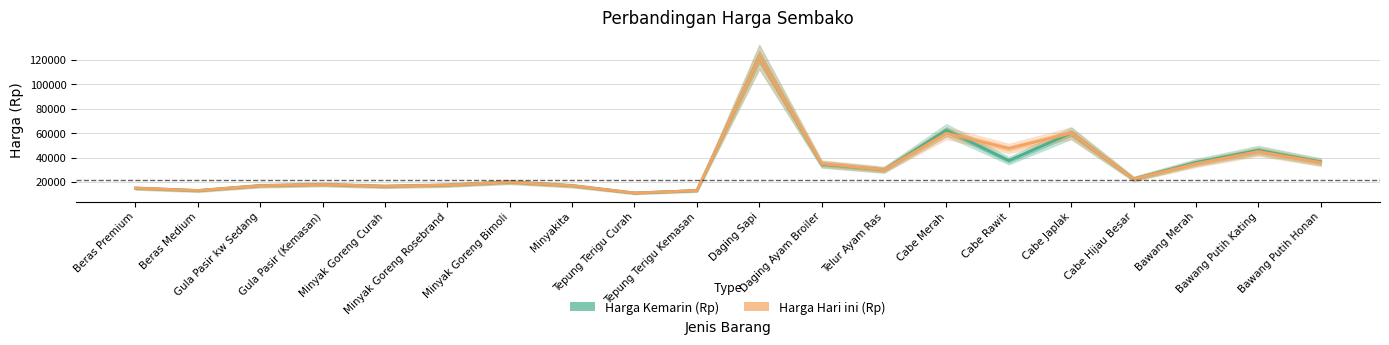

Reading left to right, list all the values displayed in this chart.

Harga Kemarin (Rp): Beras Premium=15000	Beras Medium=13000	Gula Pasir kw Sedang=17000	Gula Pasir (Kemasan)=18000	Minyak Goreng Curah=16500	Minyak Goreng Rosebrand=17500	Minyak Goreng Bimoli=20000	Minyakita=17000	Tepung Terigu Curah=11000	Tepung Terigu Kemasan=13000	Daging Sapi=122500	Daging Ayam Broiler=34500	Telur Ayam Ras=30000	Cabe Merah=62500	Cabe Rawit=37500	Cabe Japlak=60000	Cabe Hijau Besar=22500	Bawang Merah=36000	Bawang Putih Kating=46000	Bawang Putih Honan=36500
Harga Hari ini (Rp): Beras Premium=15000	Beras Medium=13000	Gula Pasir kw Sedang=17000	Gula Pasir (Kemasan)=18000	Minyak Goreng Curah=16500	Minyak Goreng Rosebrand=17500	Minyak Goreng Bimoli=20000	Minyakita=17000	Tepung Terigu Curah=11000	Tepung Terigu Kemasan=13000	Daging Sapi=122500	Daging Ayam Broiler=35000	Telur Ayam Ras=30000	Cabe Merah=60000	Cabe Rawit=47500	Cabe Japlak=60000	Cabe Hijau Besar=22500	Bawang Merah=35000	Bawang Putih Kating=45000	Bawang Putih Honan=36000